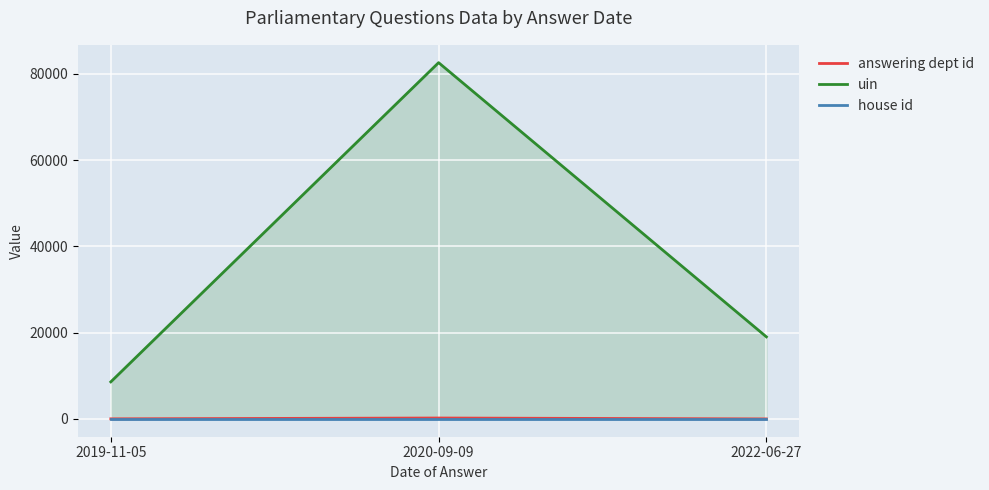

Is it true that answering dept id equals 343 at 2020-09-09?

False